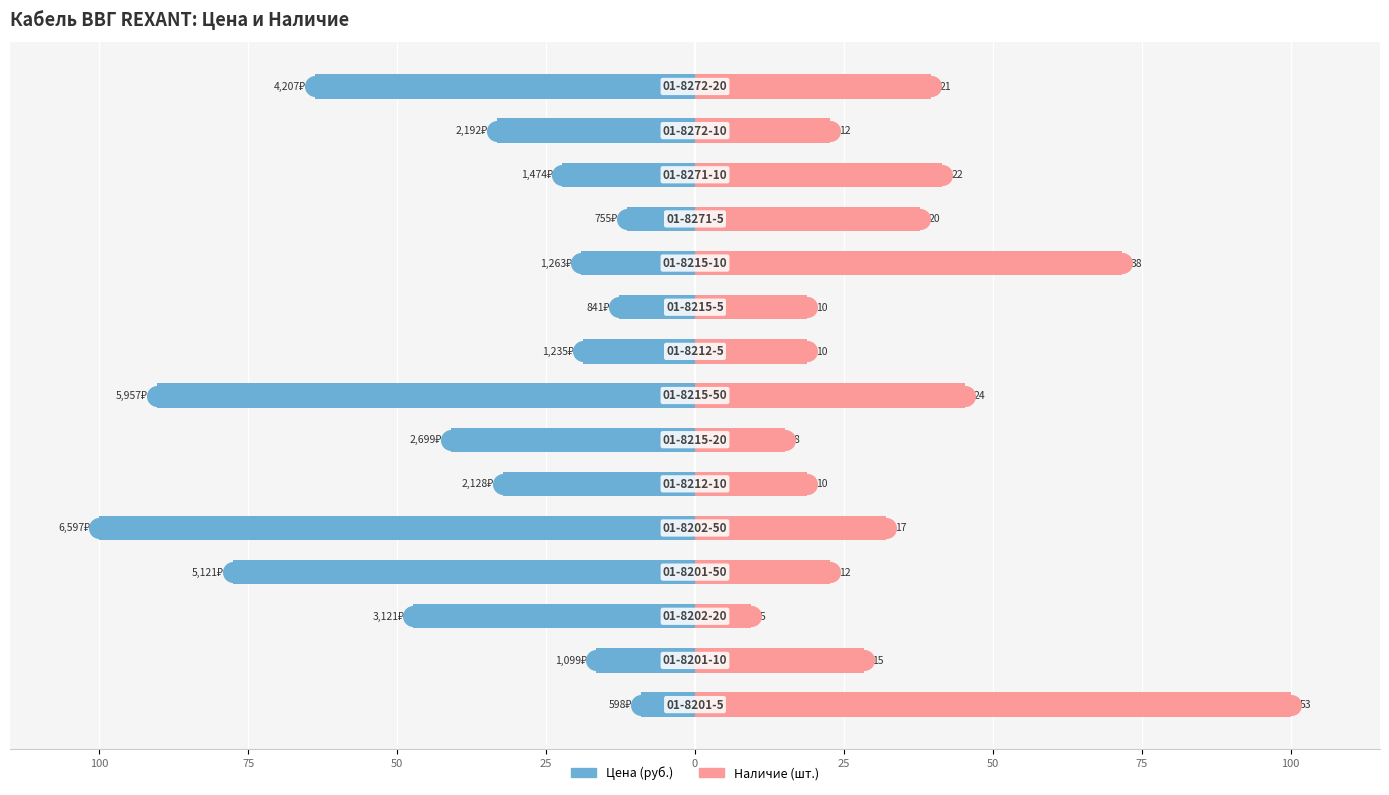

What are all the series names shown in the legend?

Цена, Наличие